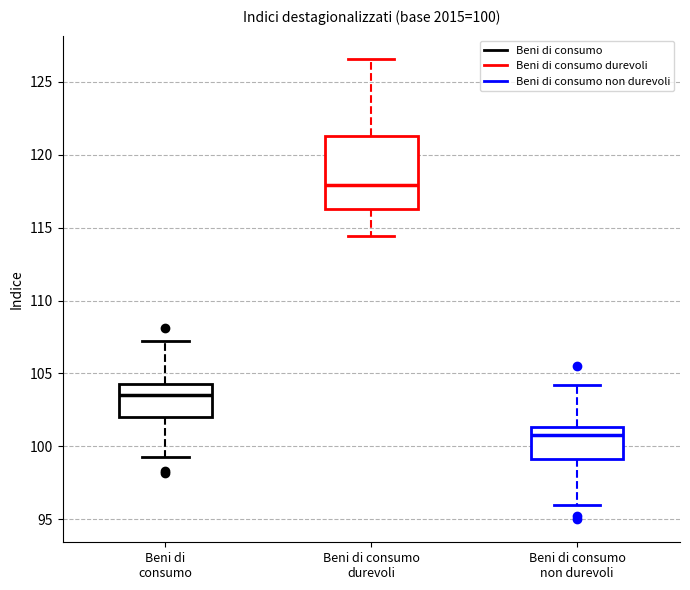

Which box has the highest median line?

Beni di consumo durevoli